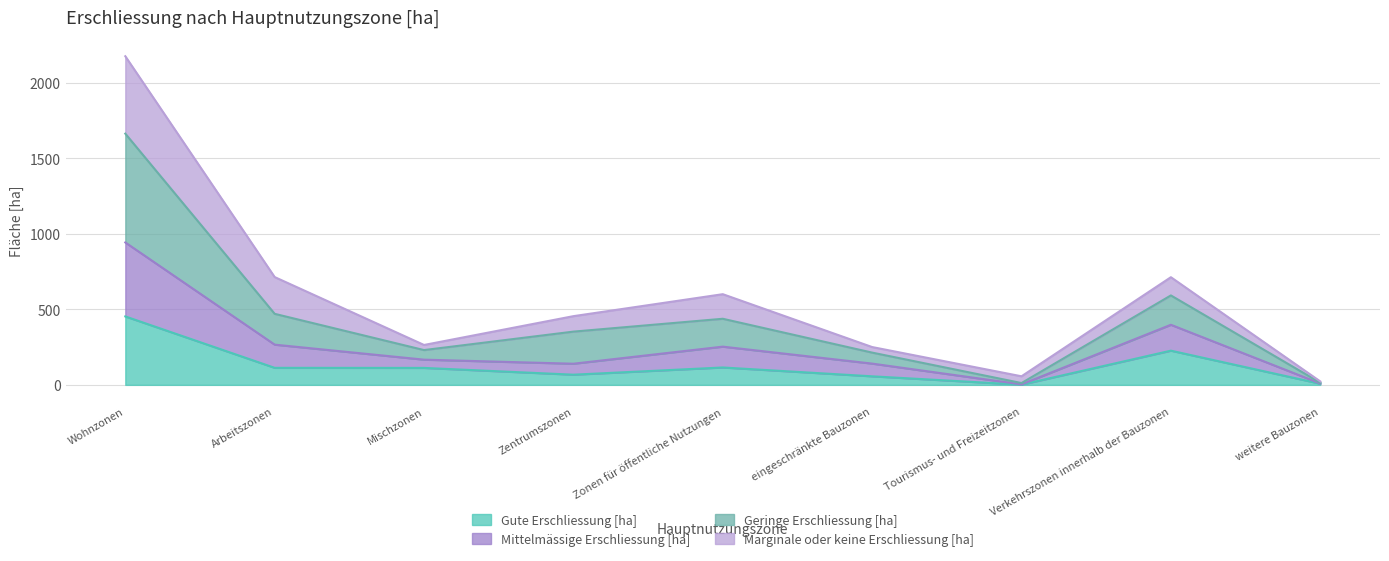

Between eingeschränkte Bauzonen and Tourismus- und Freizeitzonen, which series saw the biggest shift?

Mittelmässige Erschliessung [ha]